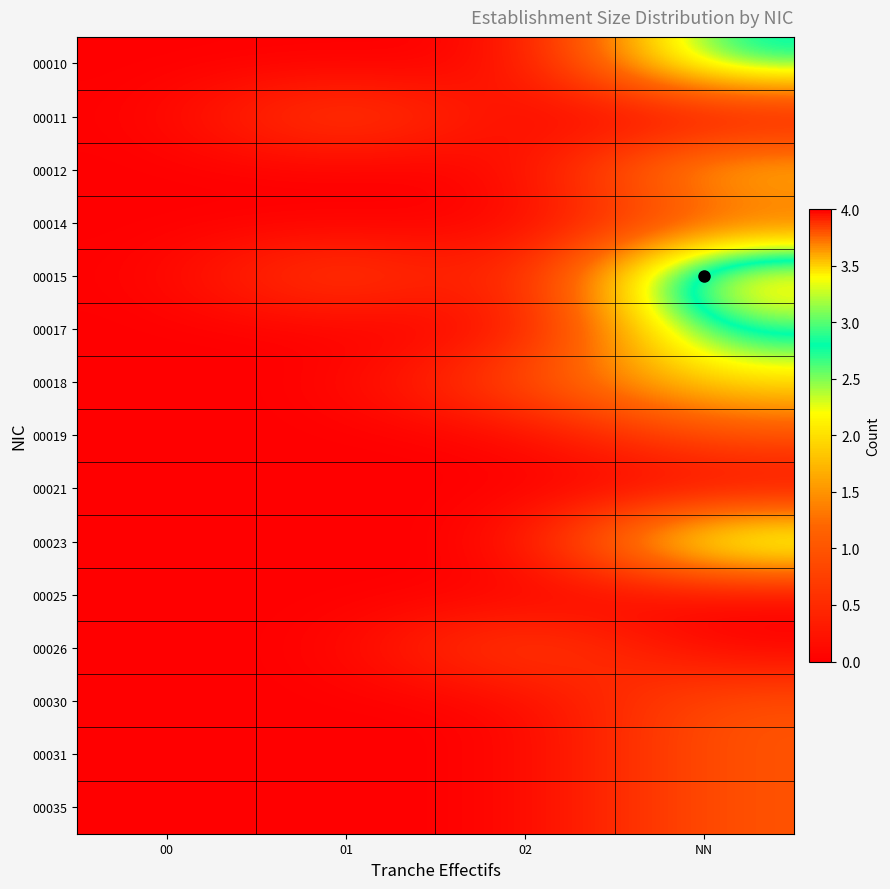

What is the difference between the highest and lowest values at 02?

1